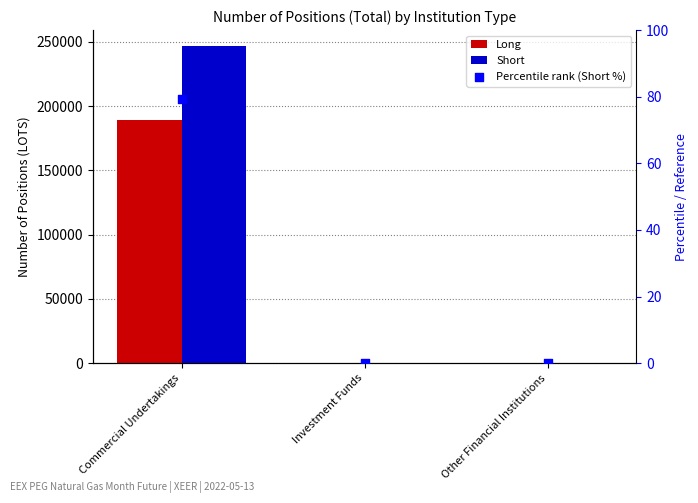

Which series reaches the minimum Y coordinate?

Long